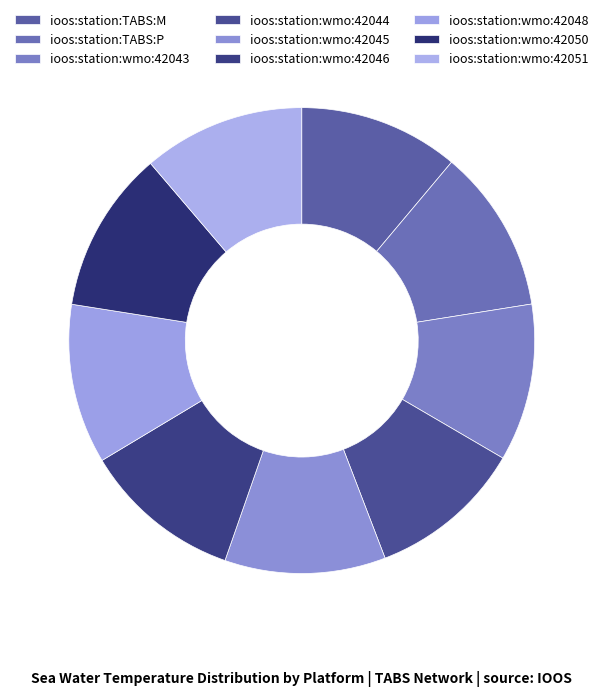

Is ioos:station:TABS:M the majority of the pie?

No